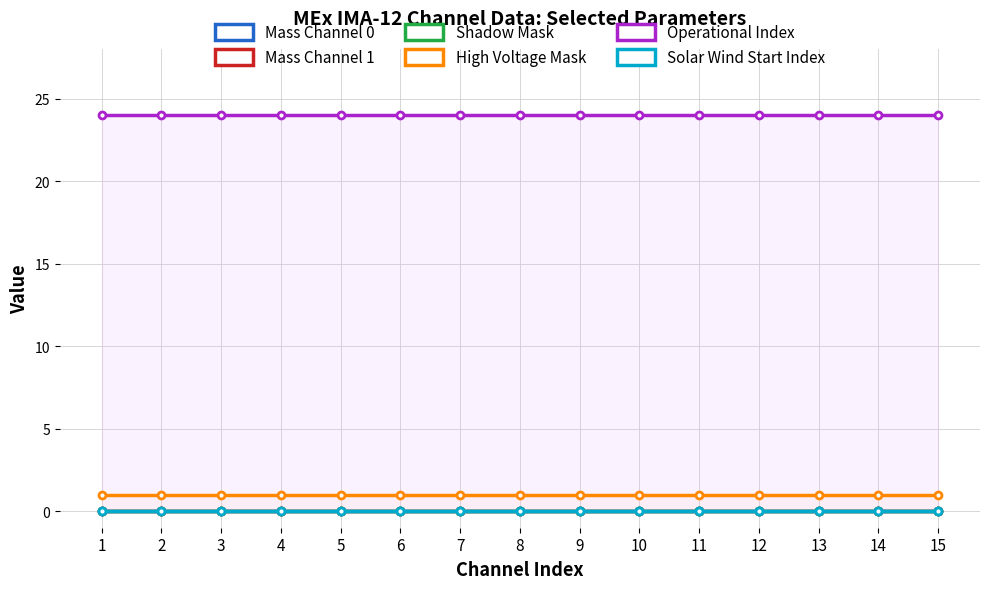

True or false: Mass Channel 1 and High Voltage Mask intersect in this chart.

False